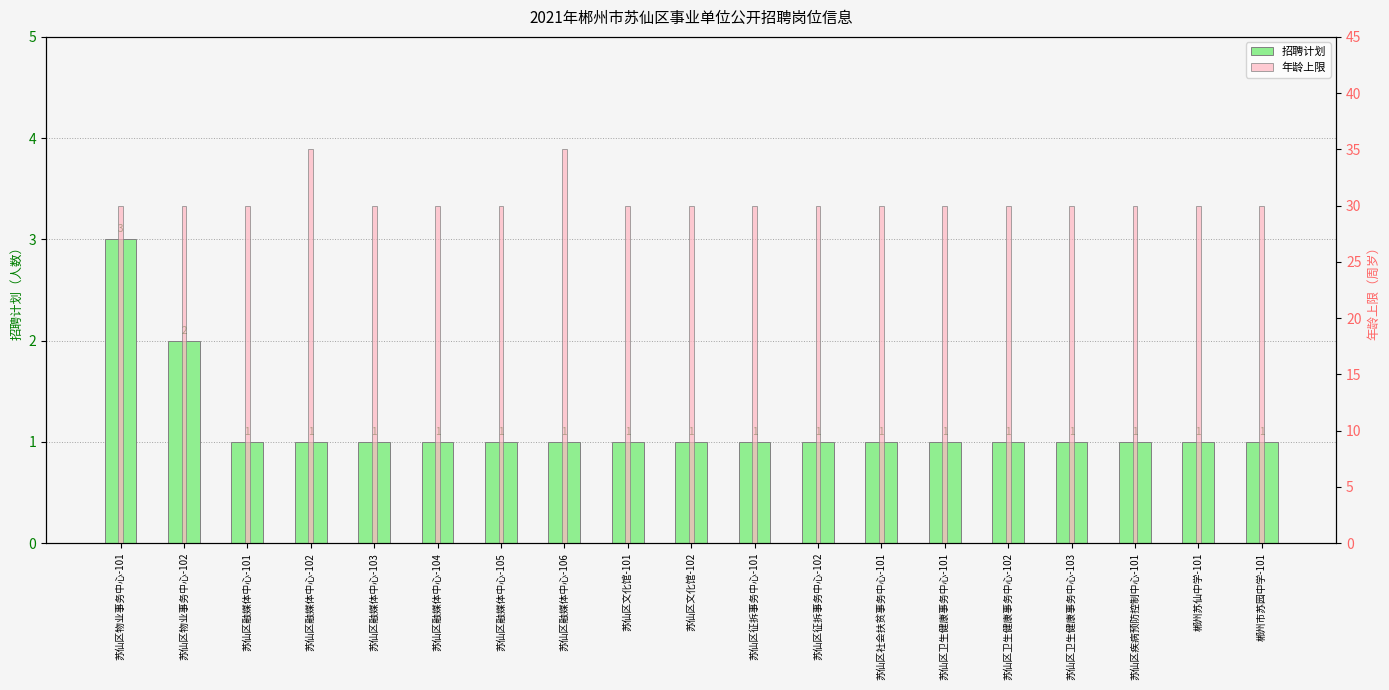

True or false: 招聘计划 has a value of 1 at 苏仙区融媒体中心-105.

True